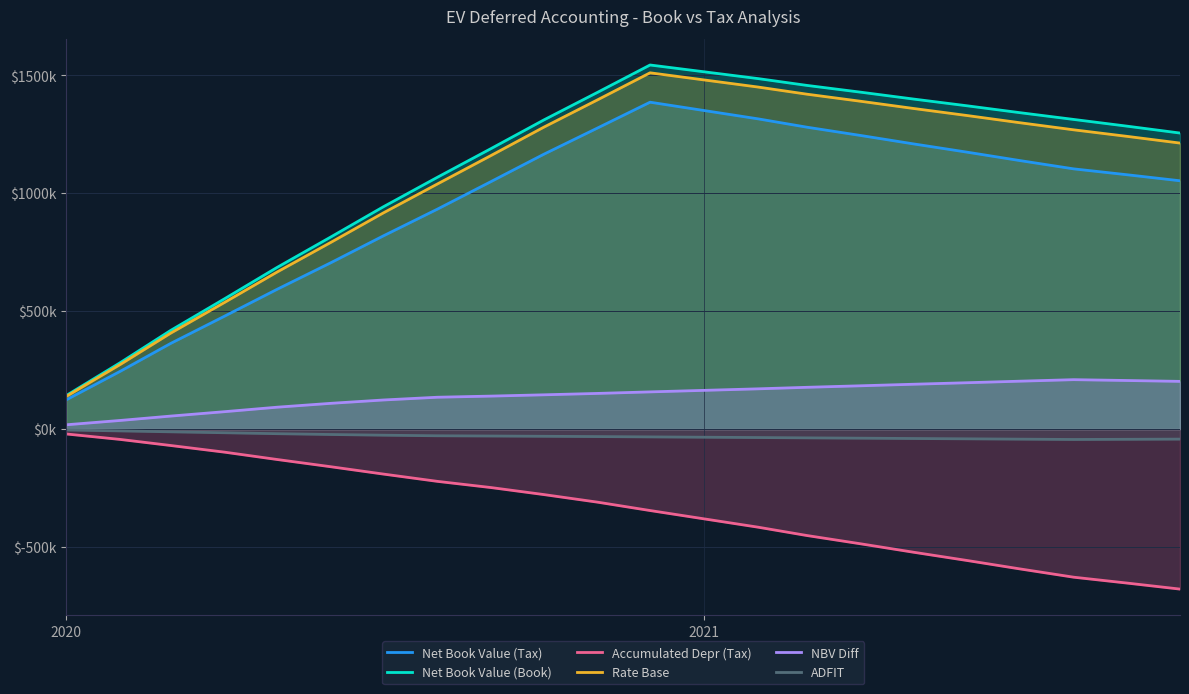

What is the lowest value of the ADFIT series?

-44.0